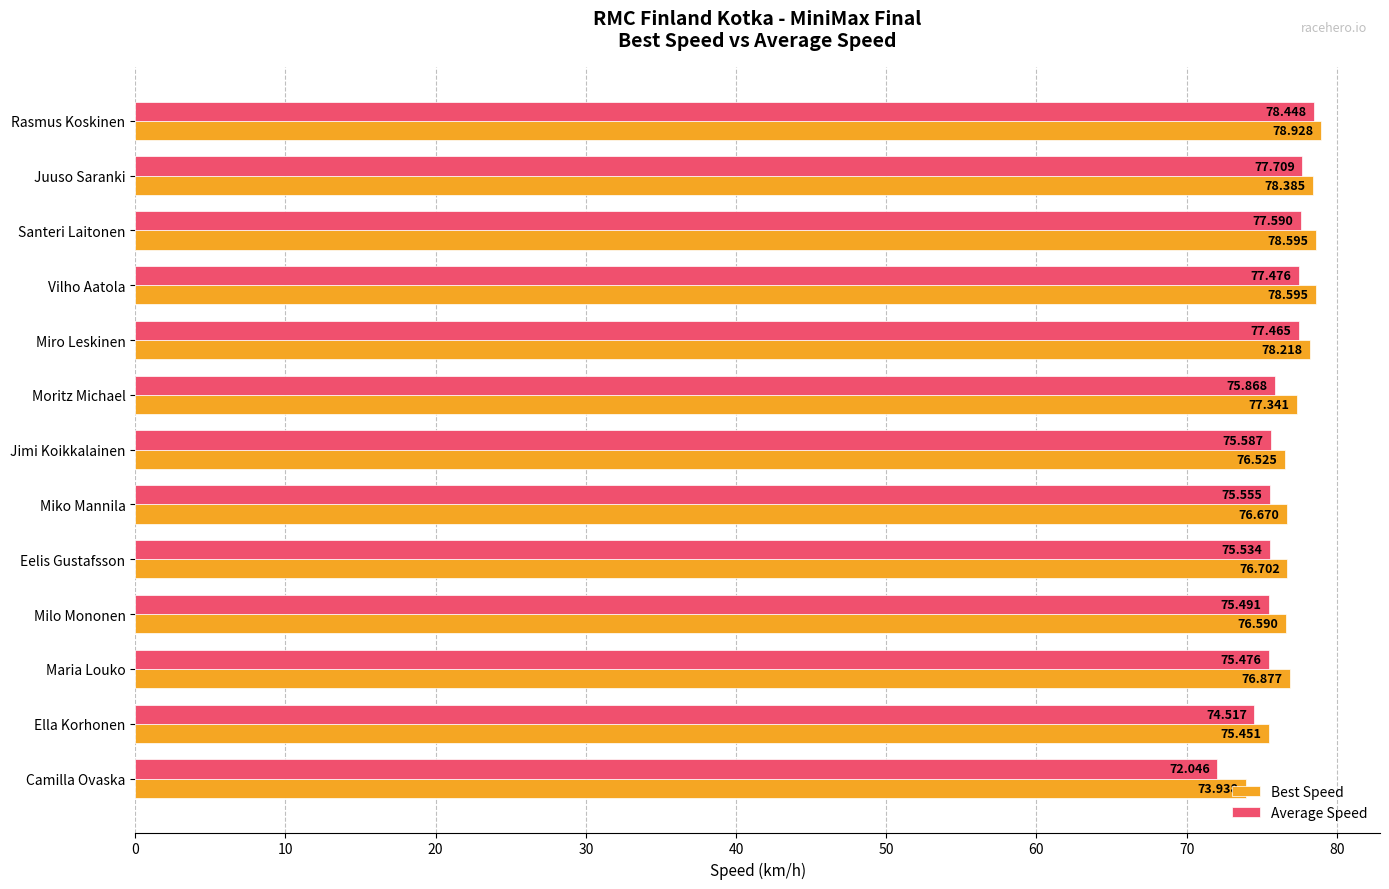

List the series in order of their peak value, highest first.

Best Speed, Average Speed